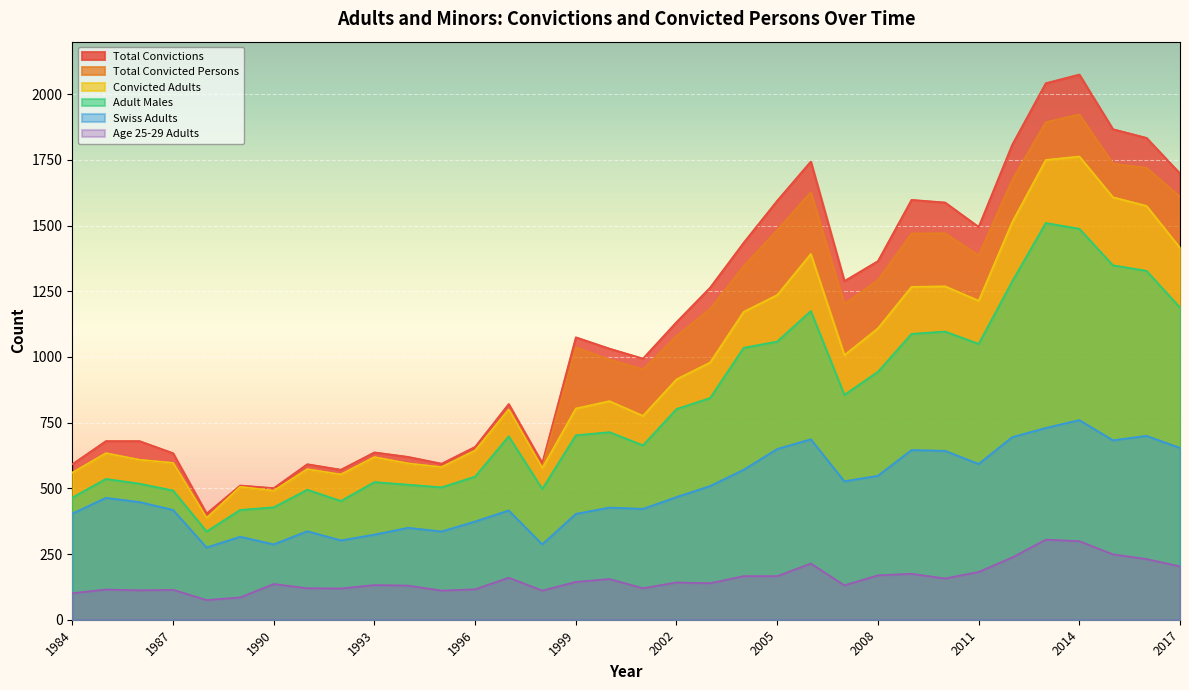

At which category does the chart reach its minimum across all series?

1988